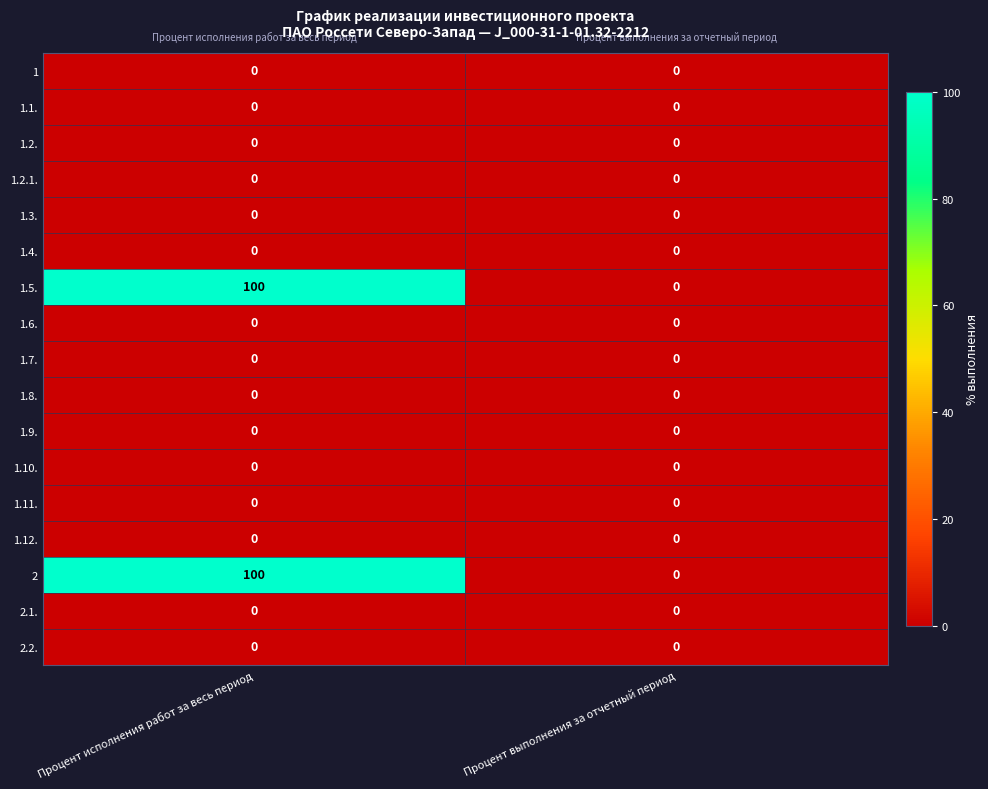

What is the total value across all series at Процент исполнения работ за весь период?

200